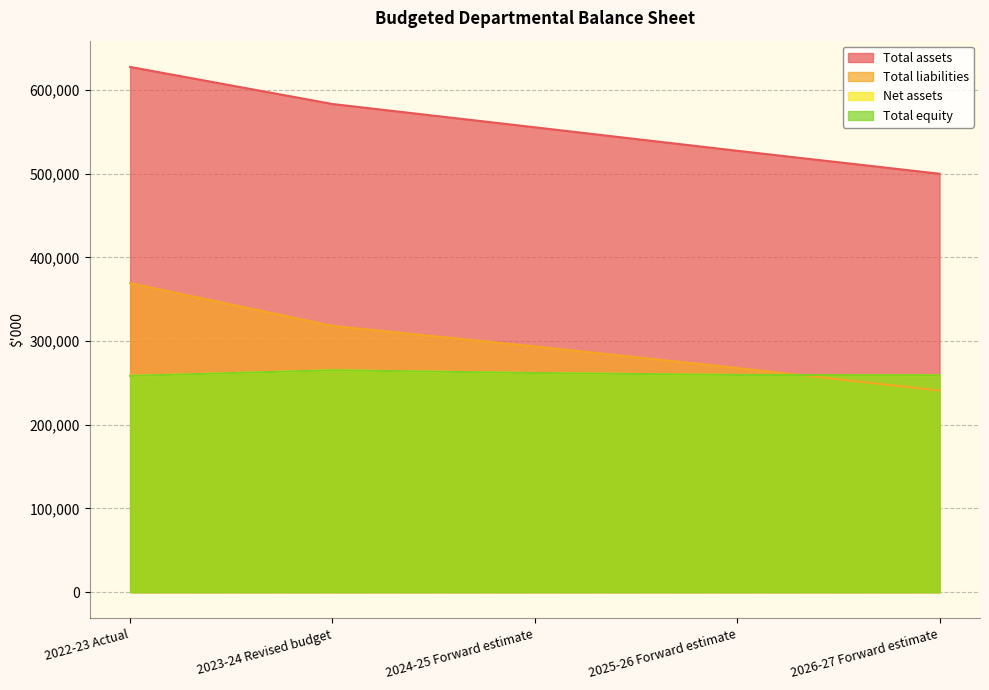

Does the chart display data point markers on the line(s)?

No